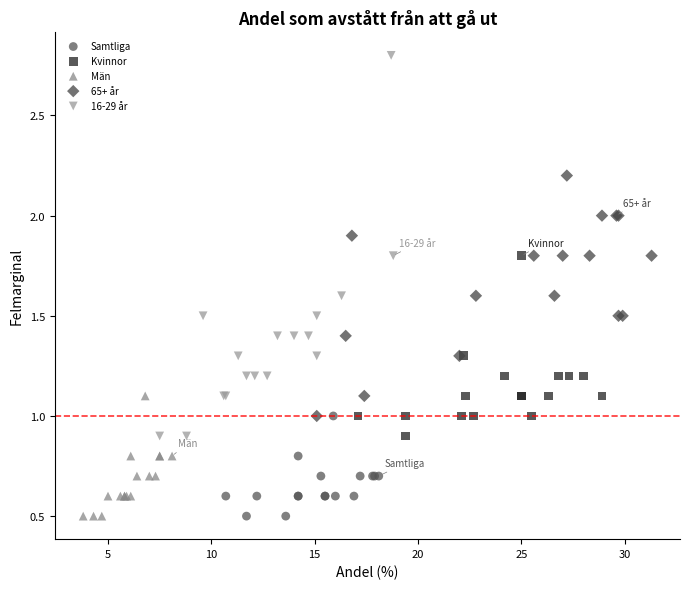

Which series reaches the maximum Y coordinate?

16-29 år